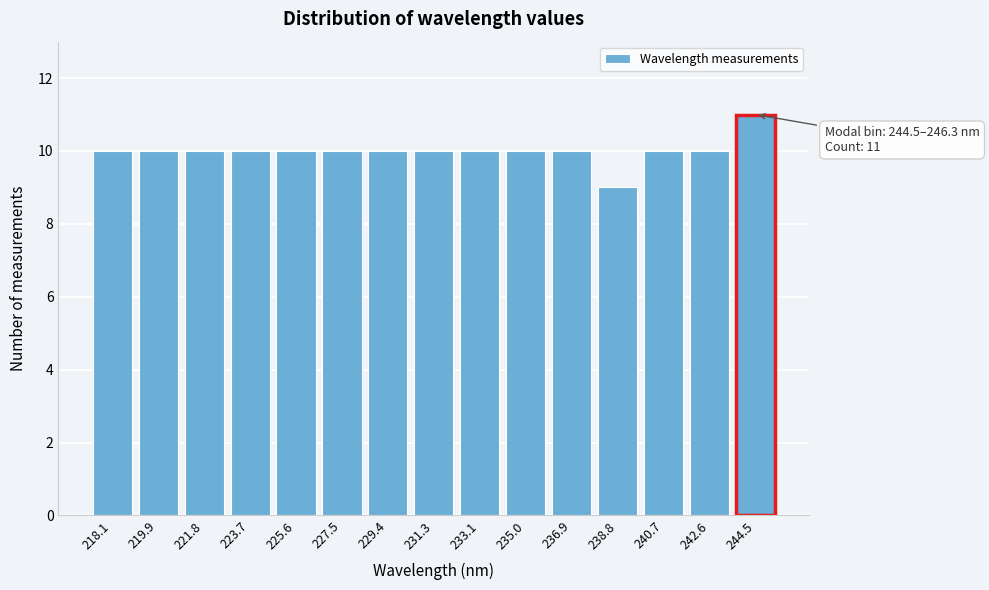

Reading left to right, what are all the values shown in this chart?

218.1=10	219.9=10	221.8=10	223.7=10	225.6=10	227.5=10	229.4=10	231.3=10	233.1=10	235.0=10	236.9=10	238.8=9	240.7=10	242.6=10	244.5=11